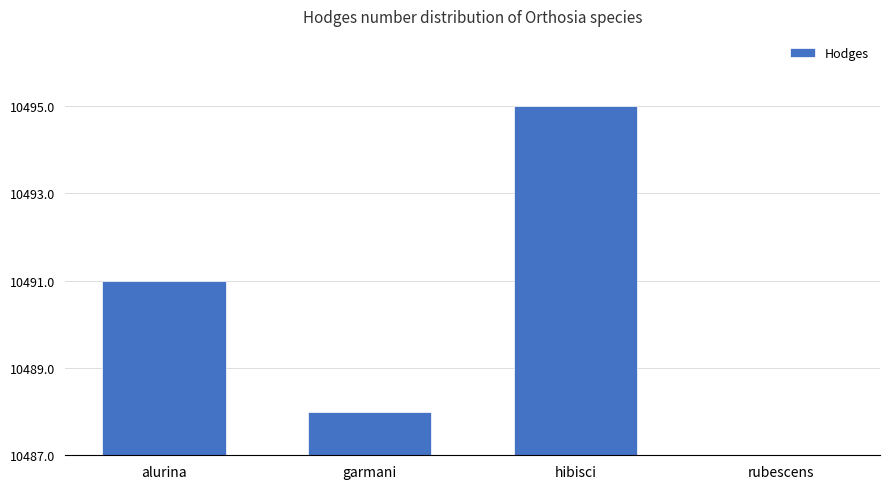

At which label is the value closest to 4?

alurina